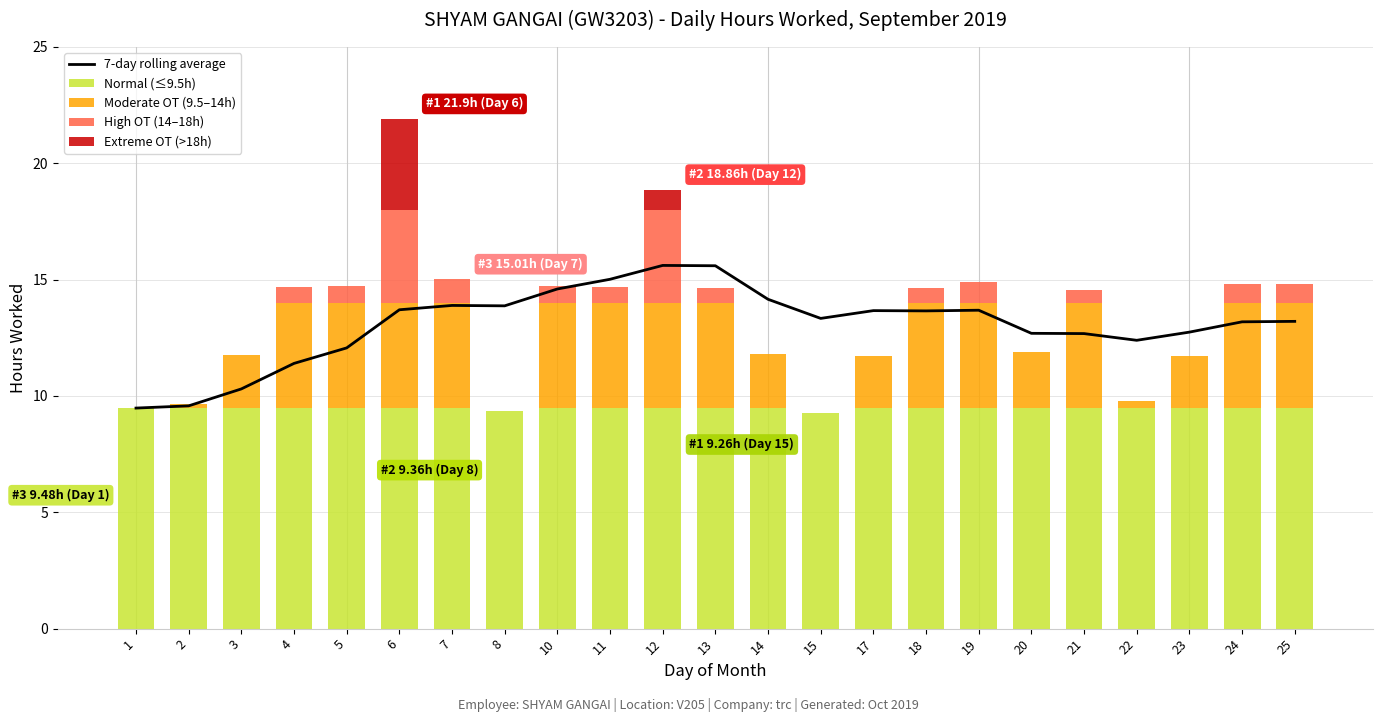

The value of Moderate OT (9.5–14h) at 5 is 4.5. True or false?

True